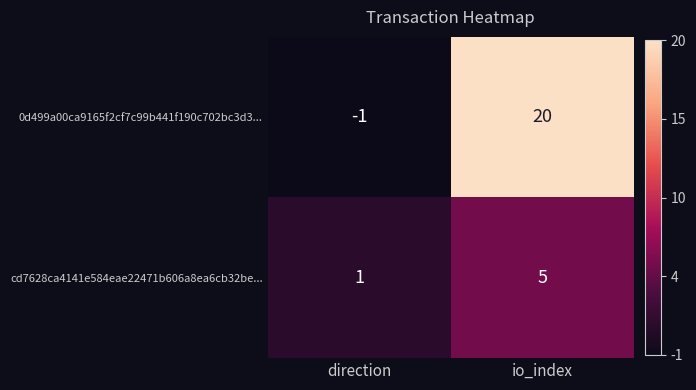

The 0d499a00ca9165f2cf7c99b441f190c702bc3d3... series shows -1 at direction. True or false?

True